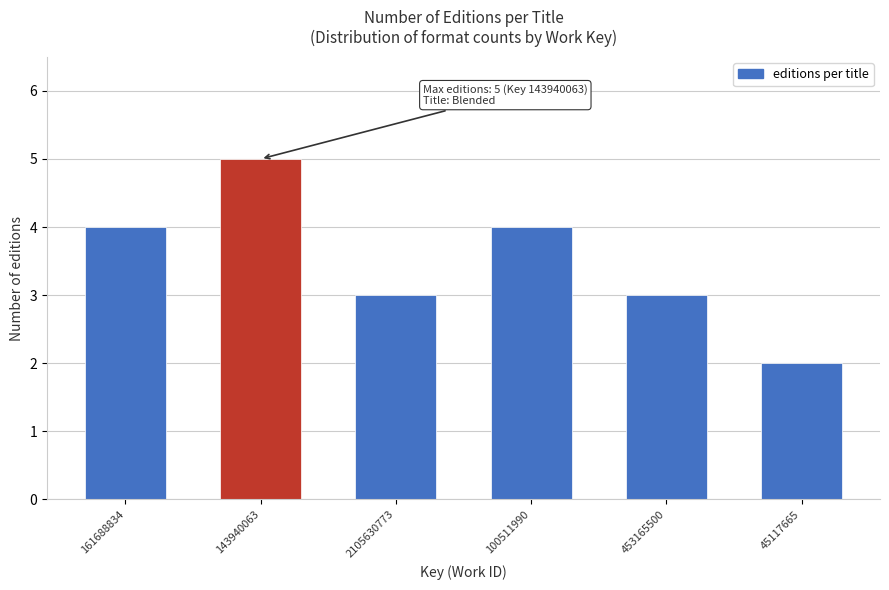

Reading left to right, extract all data points from this chart.

4	5	3	4	3	2